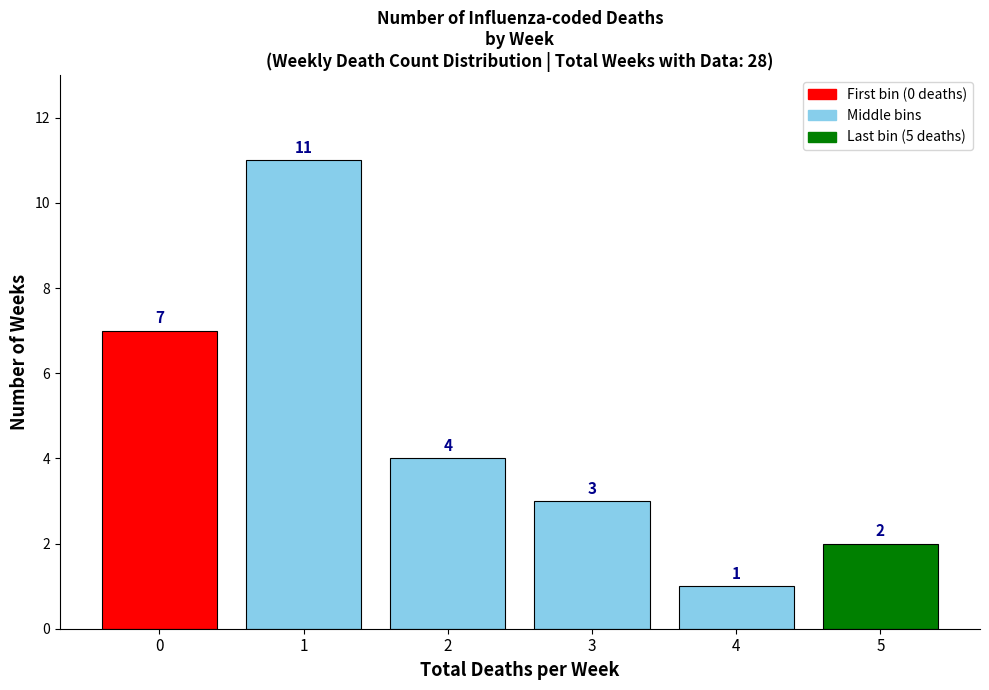

Reading right to left, transcribe all the data shown in this chart.

2	1	3	4	11	7